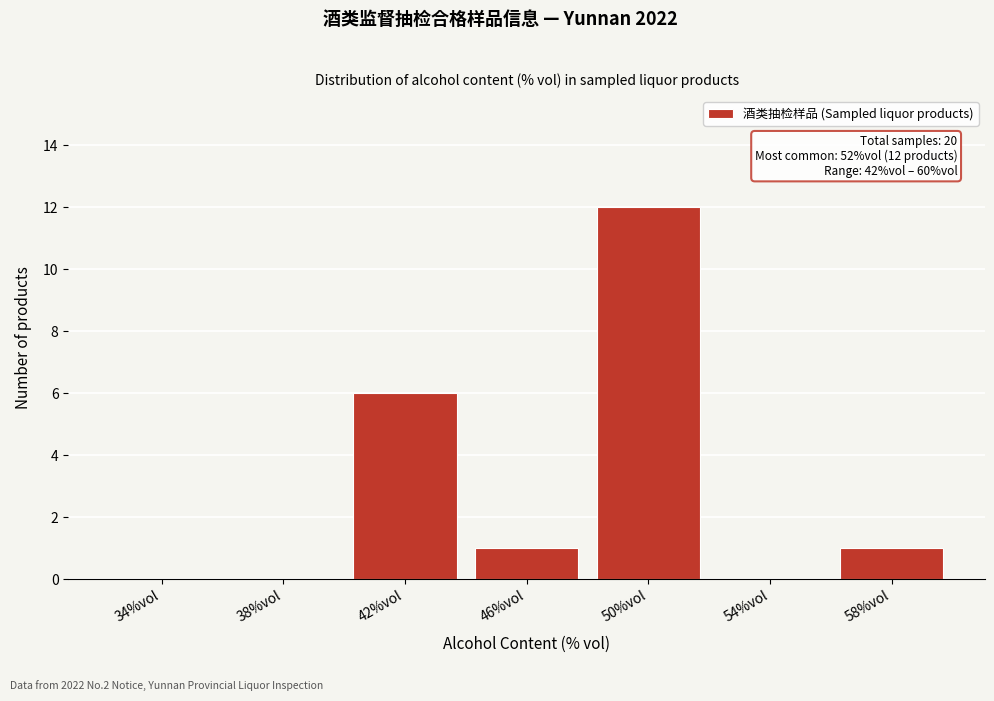

Reading left to right, transcribe all the data shown in this chart.

34%vol=0	38%vol=0	42%vol=6	46%vol=1	50%vol=12	54%vol=0	58%vol=1